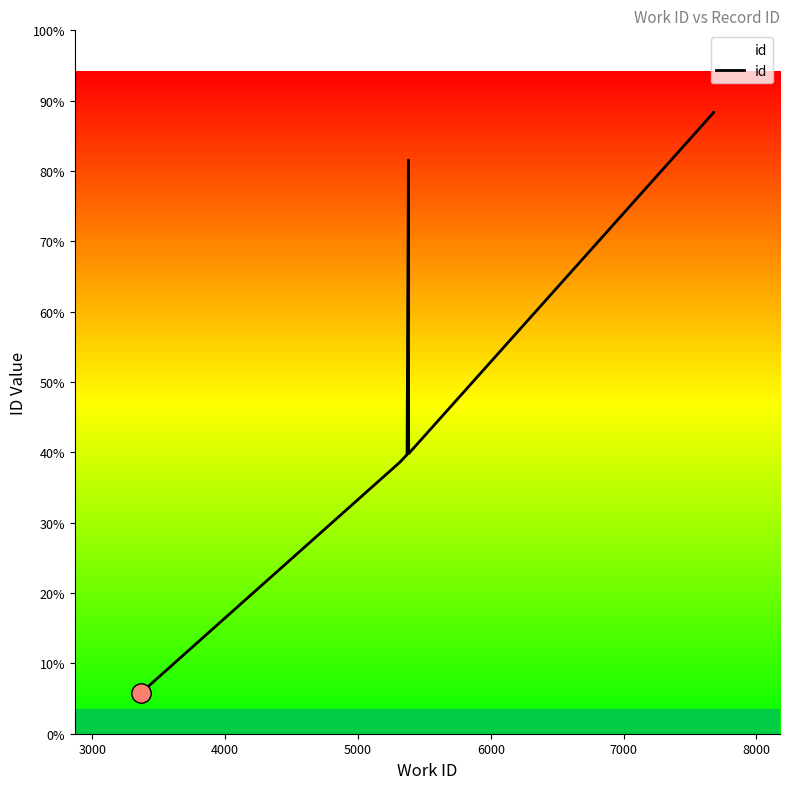

Does the chart display data point markers on the line(s)?

No